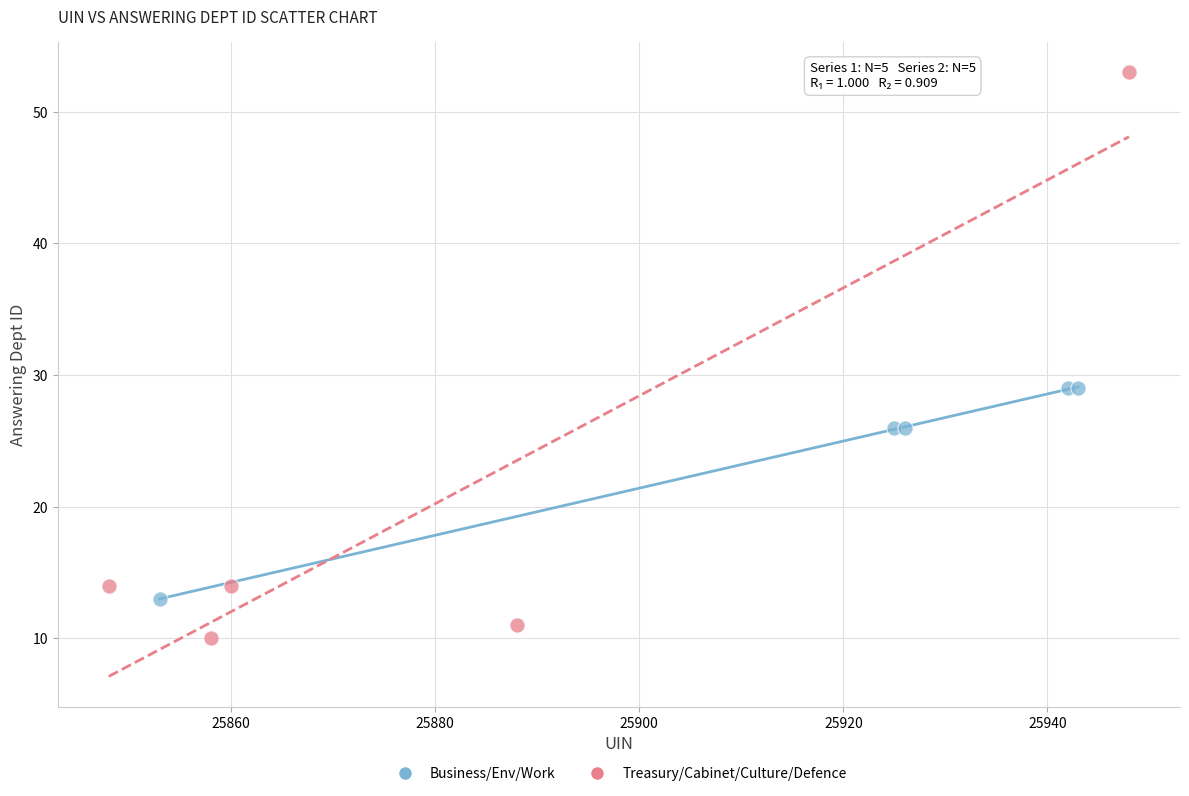

What are all the series names shown in the legend?

Business/Env/Work, Treasury/Cabinet/Culture/Defence